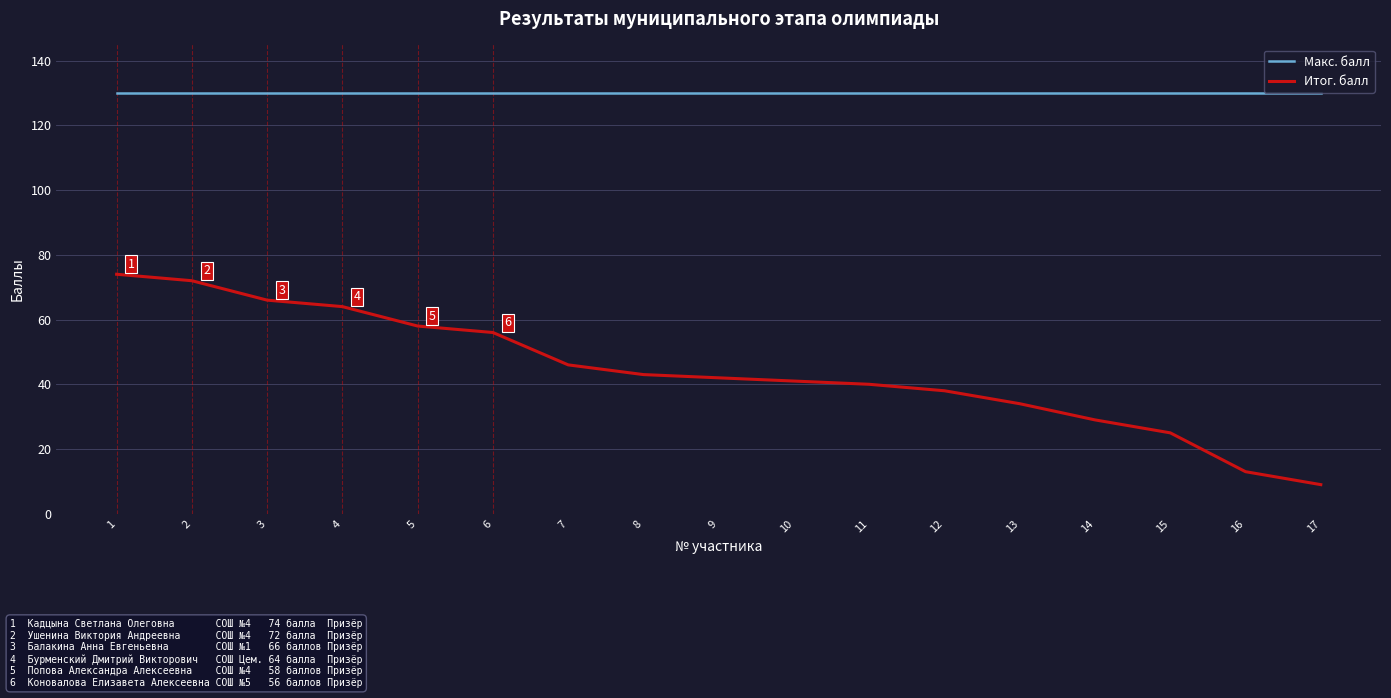

Does the chart have visible grid lines?

Yes